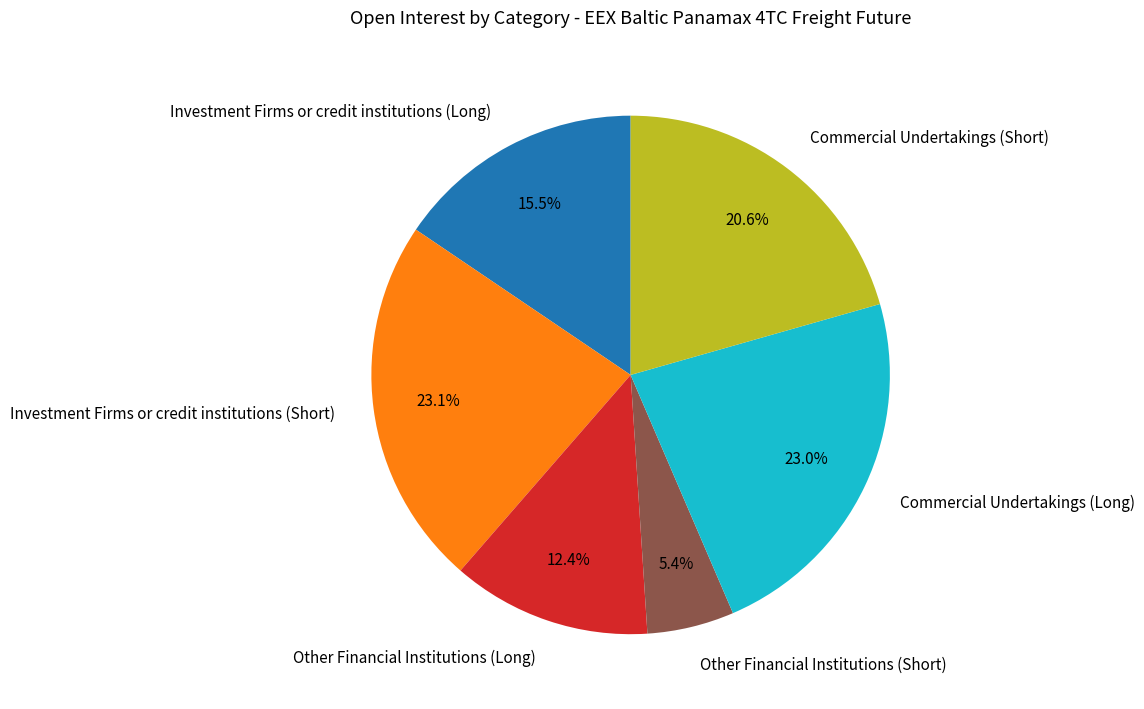

Is Other Financial Institutions (Short) the majority of the pie?

No